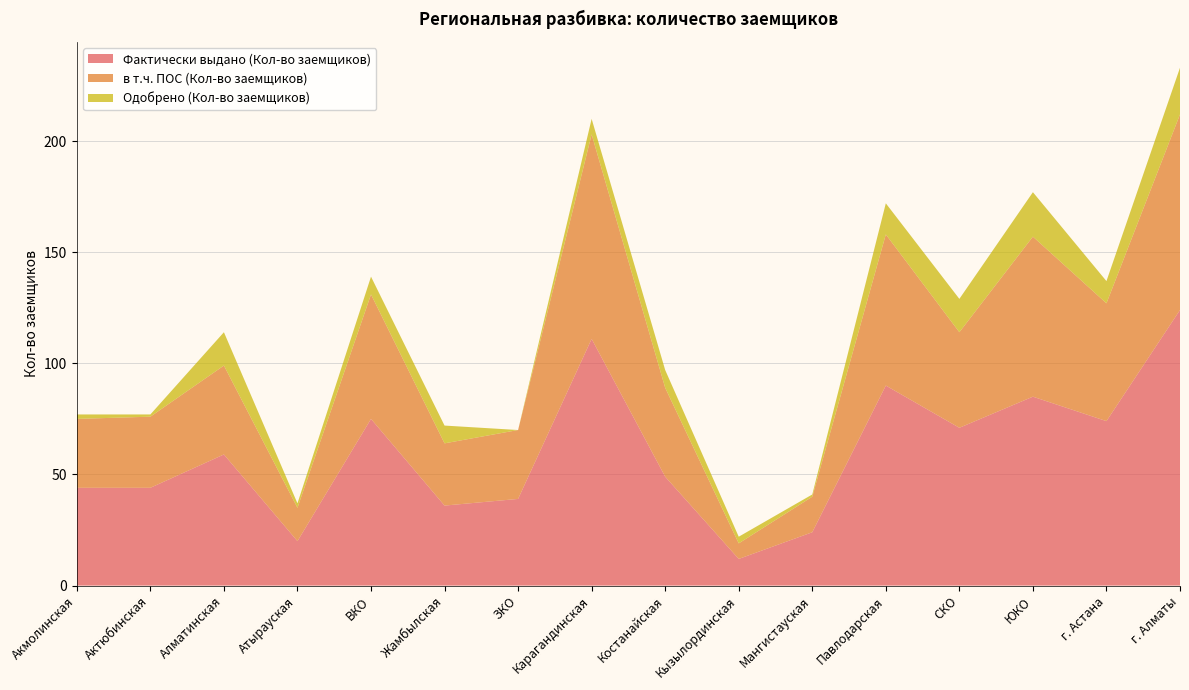

Reading left to right, list all the values displayed in this chart.

Фактически выдано (Кол-во заемщиков): Акмолинская=44	Актюбинская=44	Алматинская=59	Атырауская=20	ВКО=75	Жамбылская=36	ЗКО=39	Карагандинская=111	Костанайская=49	Кызылординская=12	Мангистауская=24	Павлодарская=90	СКО=71	ЮКО=85	г. Астана=74	г. Алматы=124
в т.ч. ПОС (Кол-во заемщиков): Акмолинская=31	Актюбинская=32	Алматинская=40	Атырауская=15	ВКО=56	Жамбылская=28	ЗКО=31	Карагандинская=92	Костанайская=40	Кызылординская=7	Мангистауская=16	Павлодарская=68	СКО=43	ЮКО=72	г. Астана=53	г. Алматы=88
Одобрено (Кол-во заемщиков): Акмолинская=2	Актюбинская=1	Алматинская=15	Атырауская=2	ВКО=8	Жамбылская=8	ЗКО=0	Карагандинская=7	Костанайская=8	Кызылординская=3	Мангистауская=1	Павлодарская=14	СКО=15	ЮКО=20	г. Астана=10	г. Алматы=21